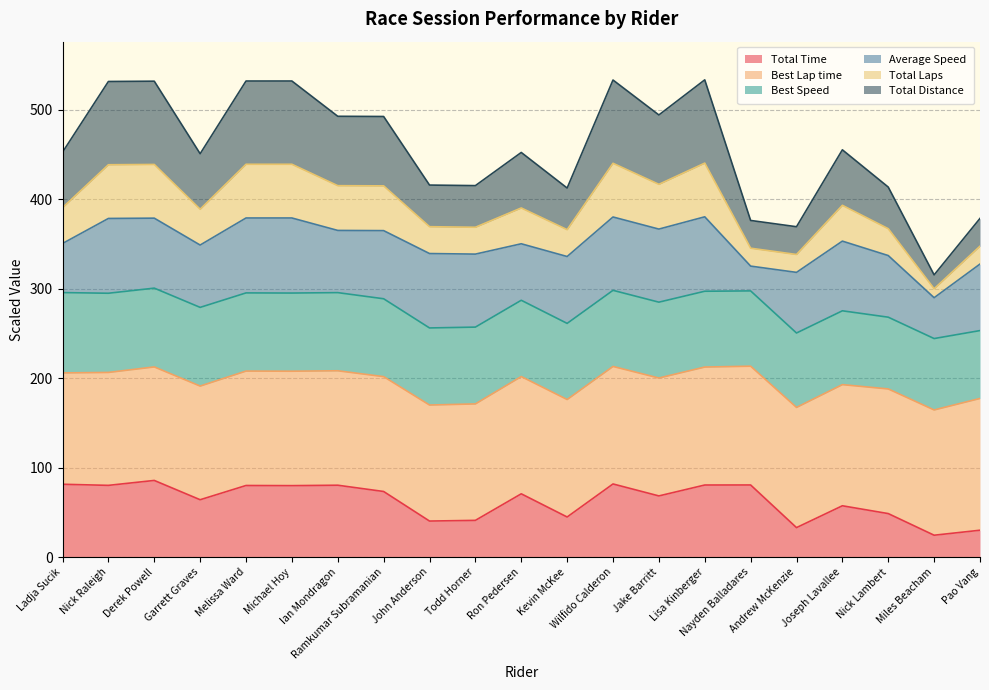

What is the minimum value for Total Time?

24.5